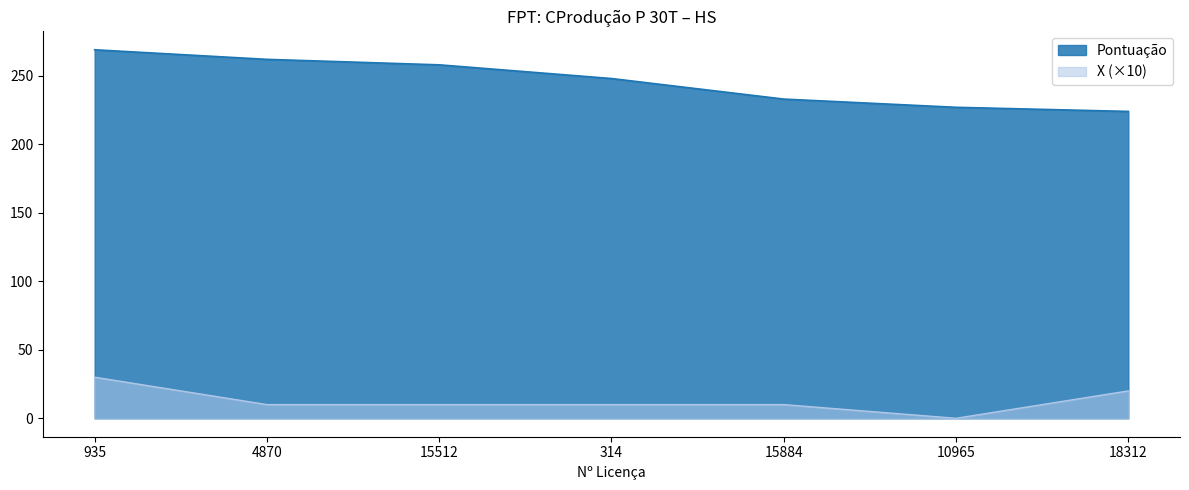

At which category is the sum across all series the highest?

935